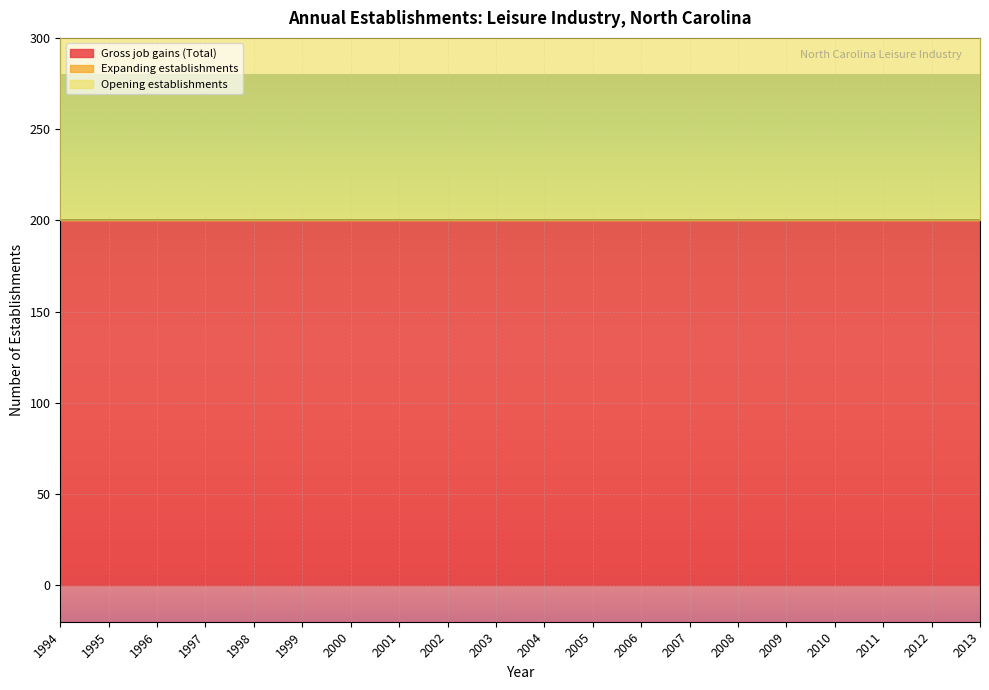

Which label corresponds to the largest value in the chart?

1994